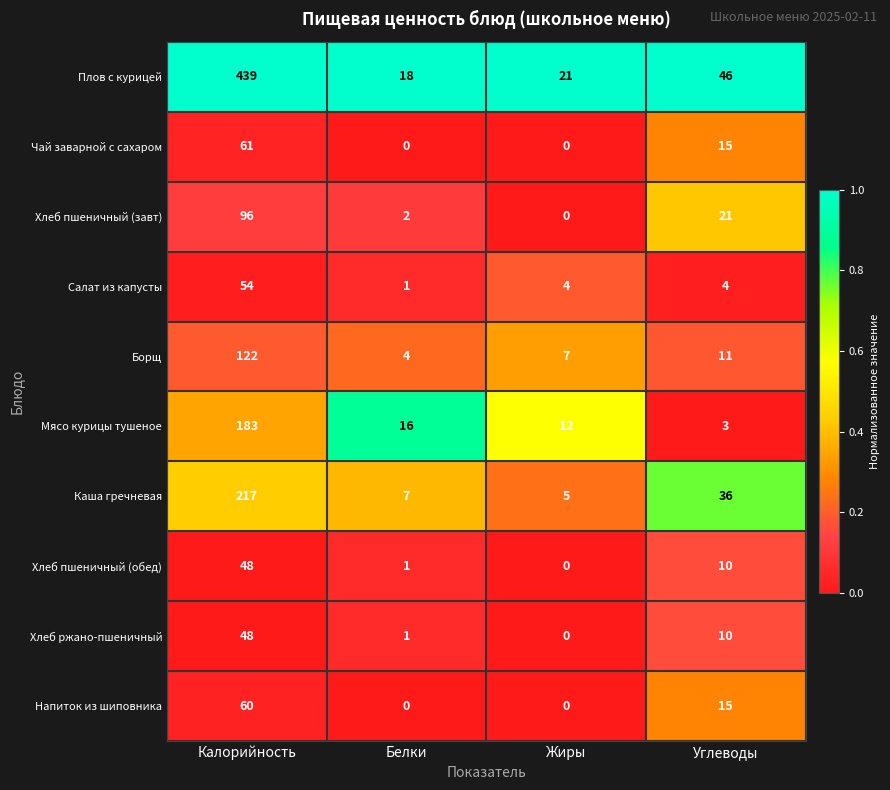

What is the difference between the Напиток из шиповника values at Жиры and Калорийность?

60